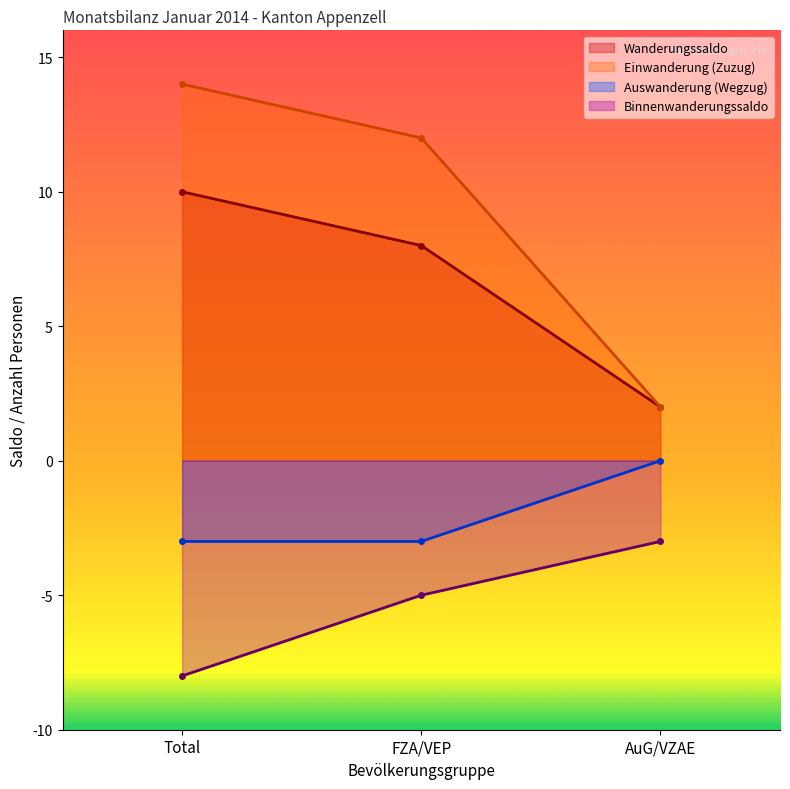

What is the value of the Wanderungssaldo point at the 2nd from the left?

8